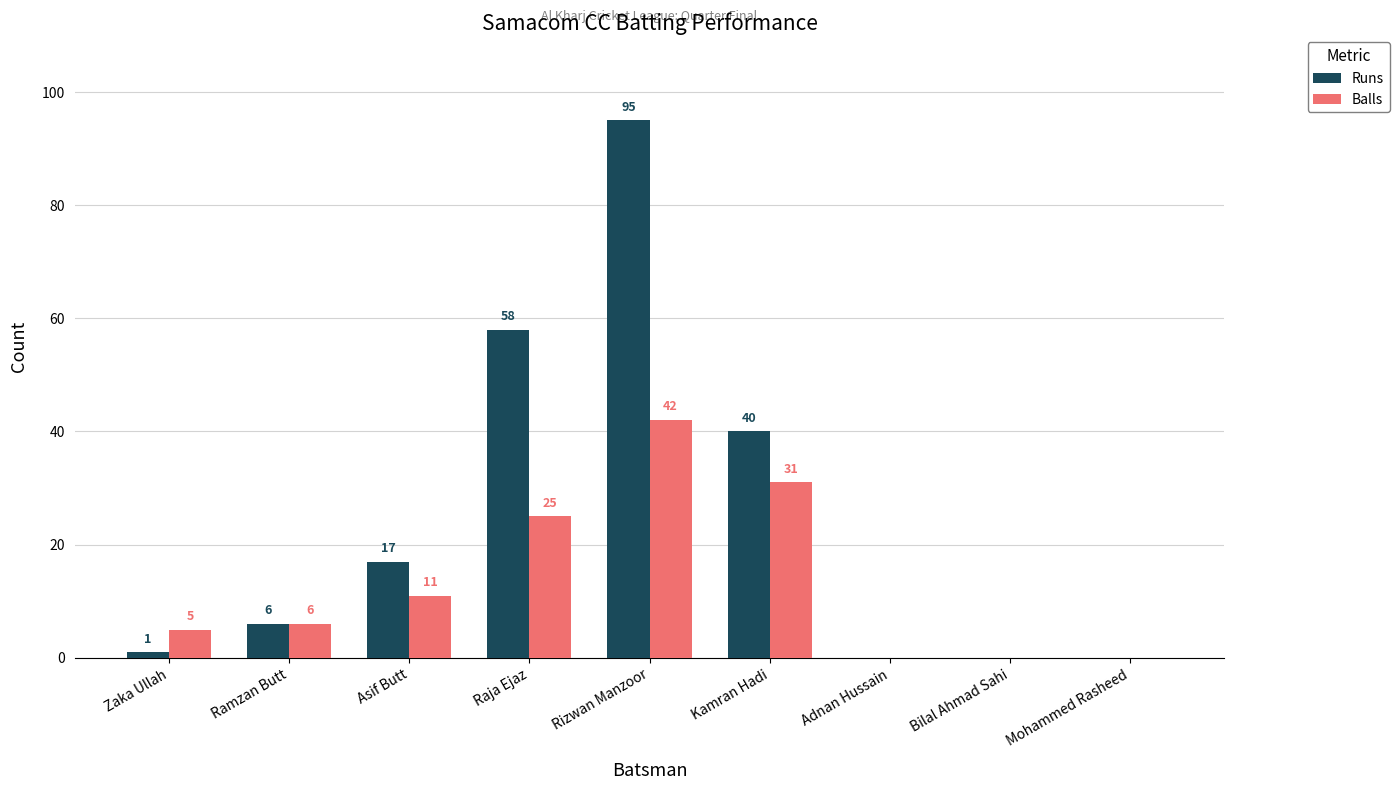

Are the bars horizontal?

No